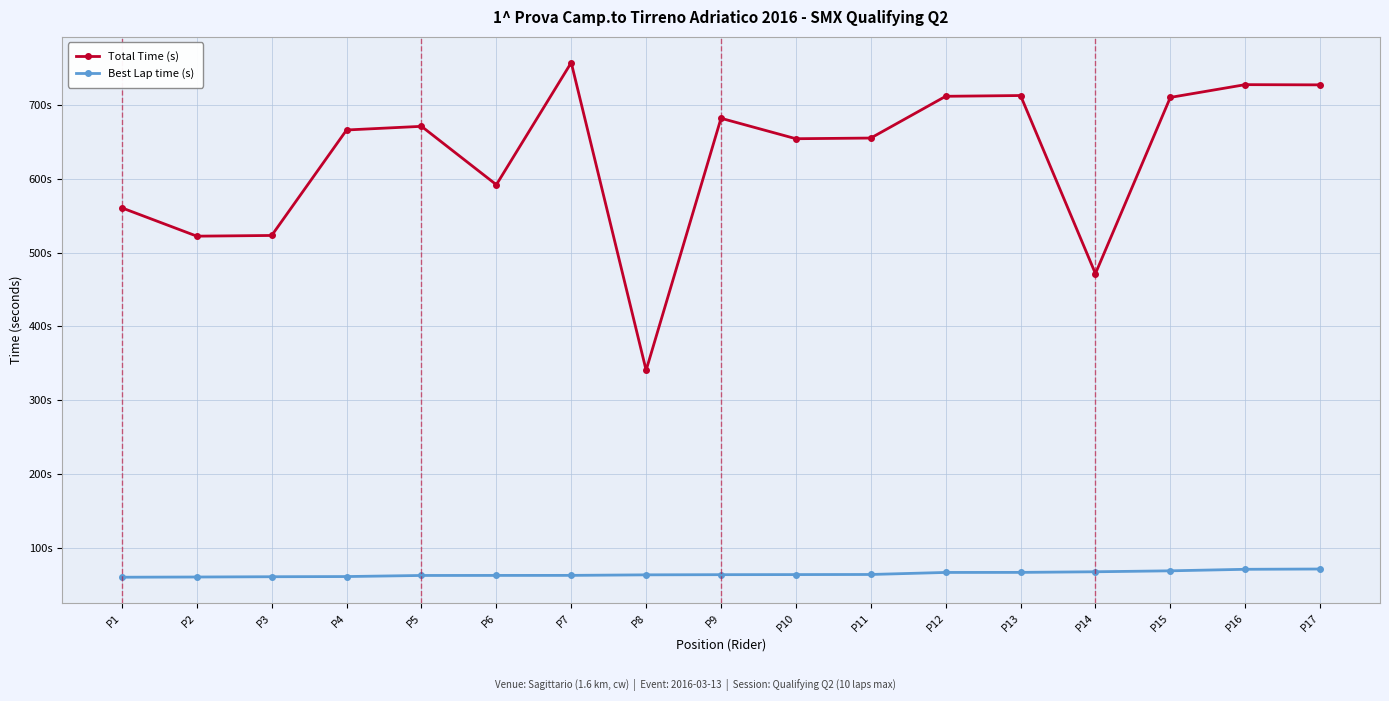

At how many categories does at least one series exceed 260?

17